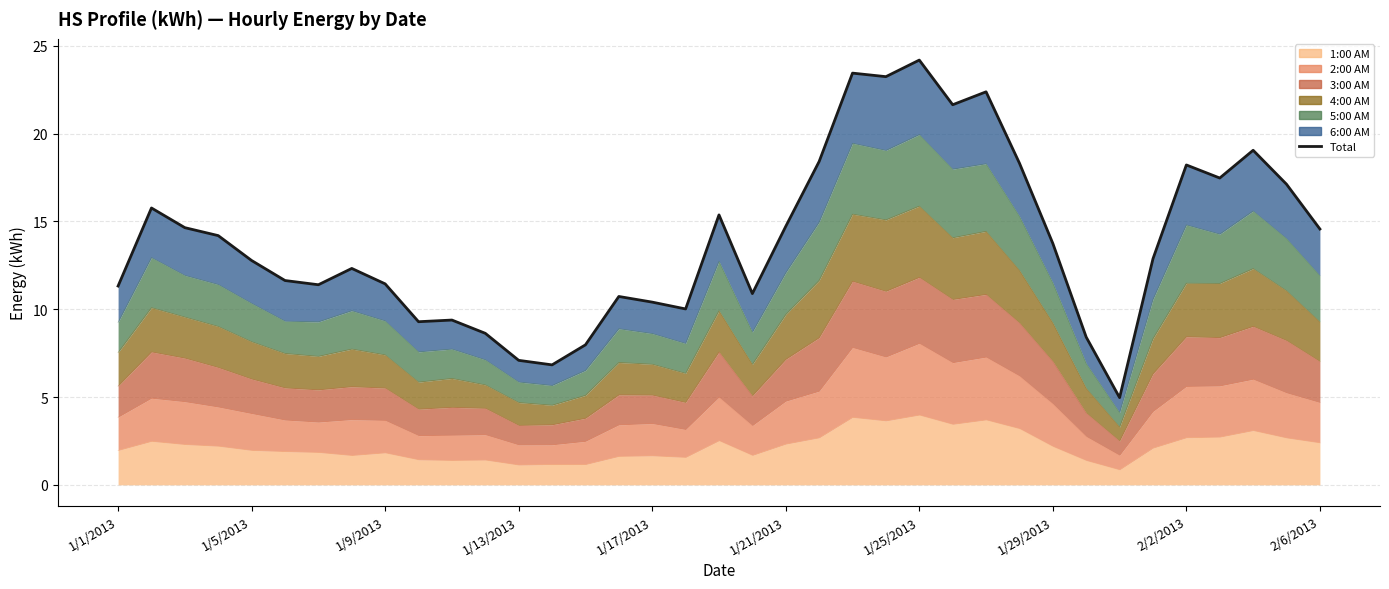

Reading left to right, what are all the values shown in this chart?

11.3	15.8	14.6	14.2	12.8	11.6	11.4	12.3	11.4	9.3	9.4	8.6	7.1	6.8	8.0	10.7	10.4	10.0	15.4	10.9	14.7	18.4	23.4	23.2	24.2	21.6	22.4	18.3	13.7	8.4	5.0	12.9	18.2	17.5	19.1	17.1	14.6